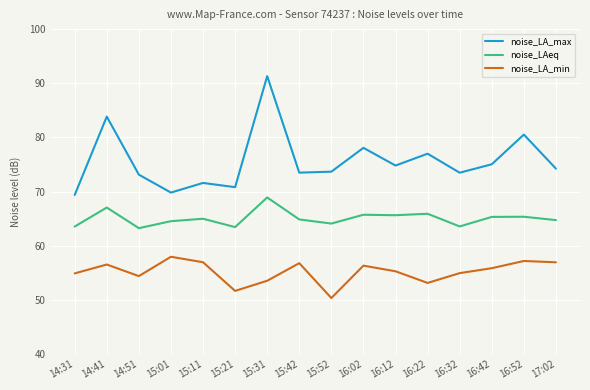

True or false: noise_LA_min and noise_LA_max cross at least once.

False